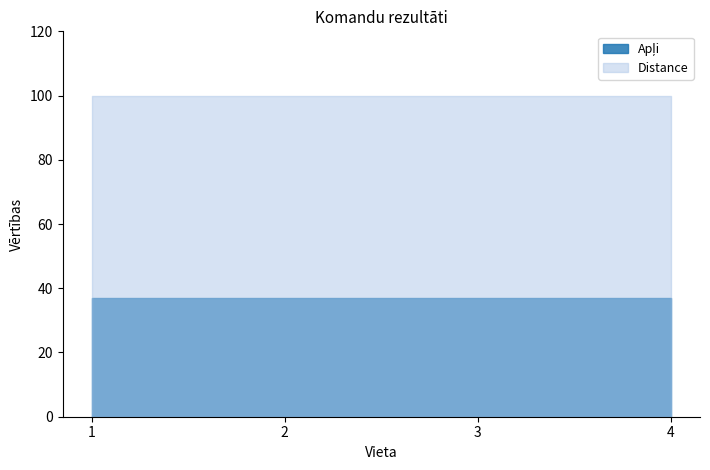

What is the value of the Apļi point at the 4th from the left?

37